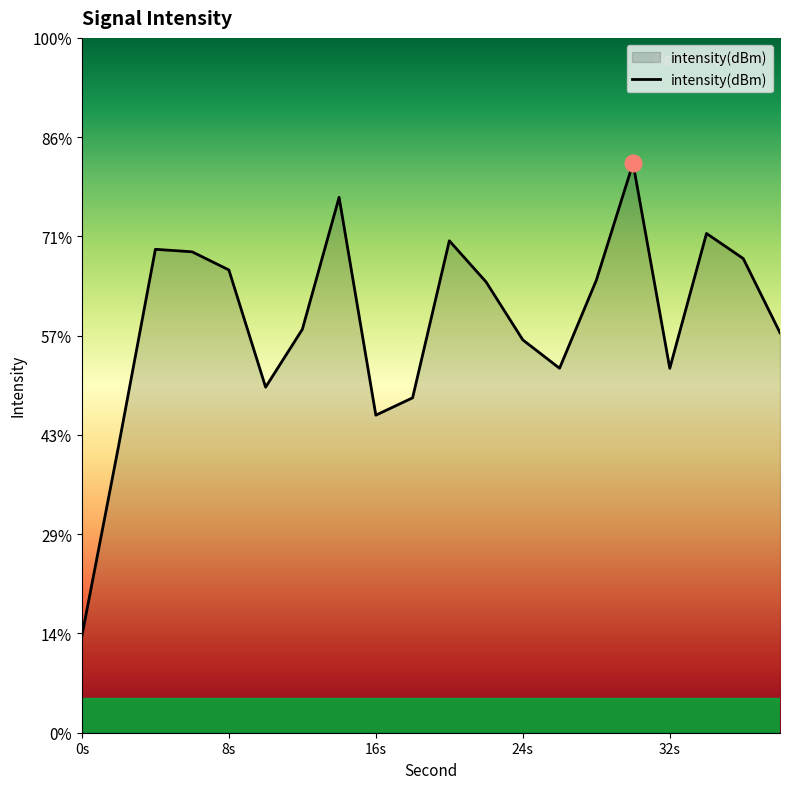

What is the label of the 20th point from the right?

0s